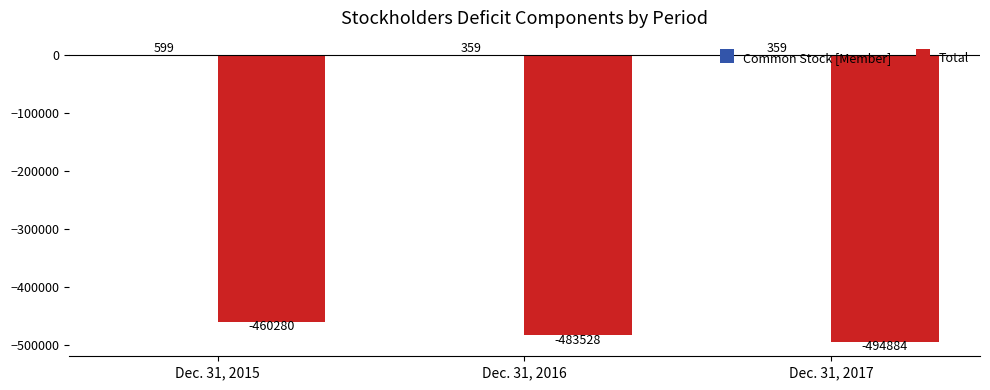

Where is Total nearest to the value -477582?

Dec. 31, 2016